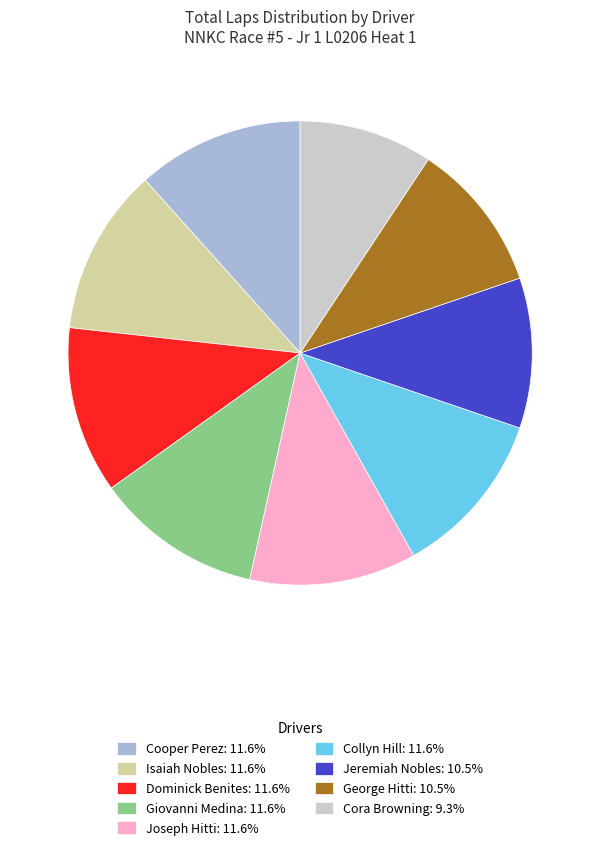

Approximately how many times larger is the value at Isaiah Nobles: 11.6% compared to Collyn Hill: 11.6%?

1.0